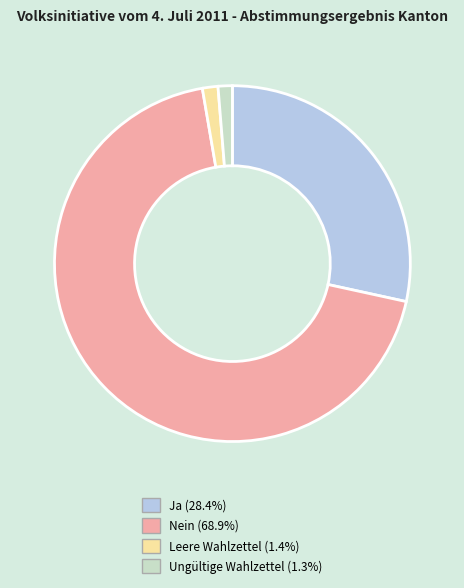

Which slice represents more than half of the pie?

Nein